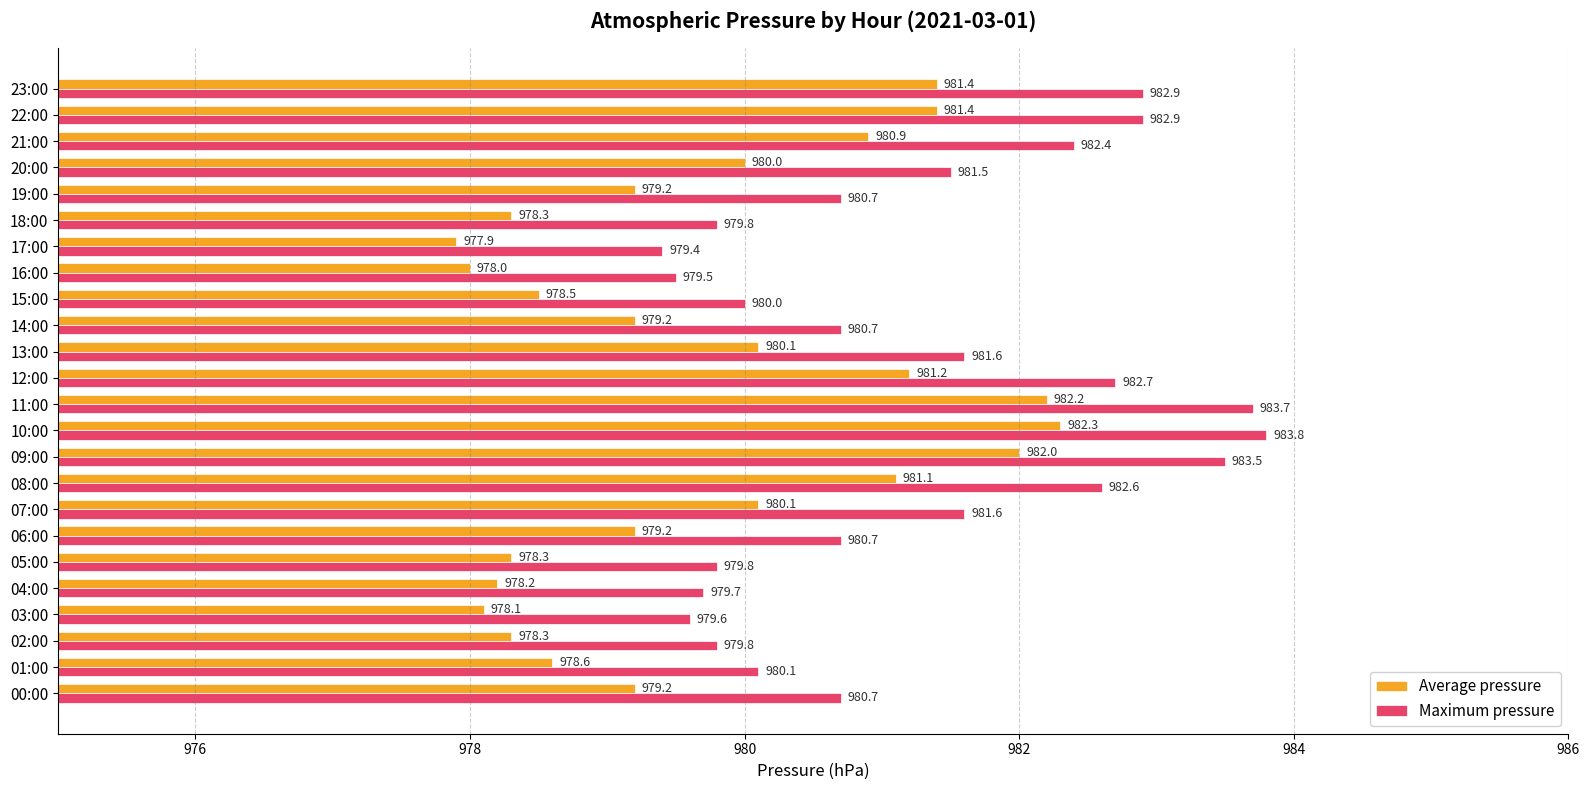

At which label is Average pressure closest to 980?

20:00